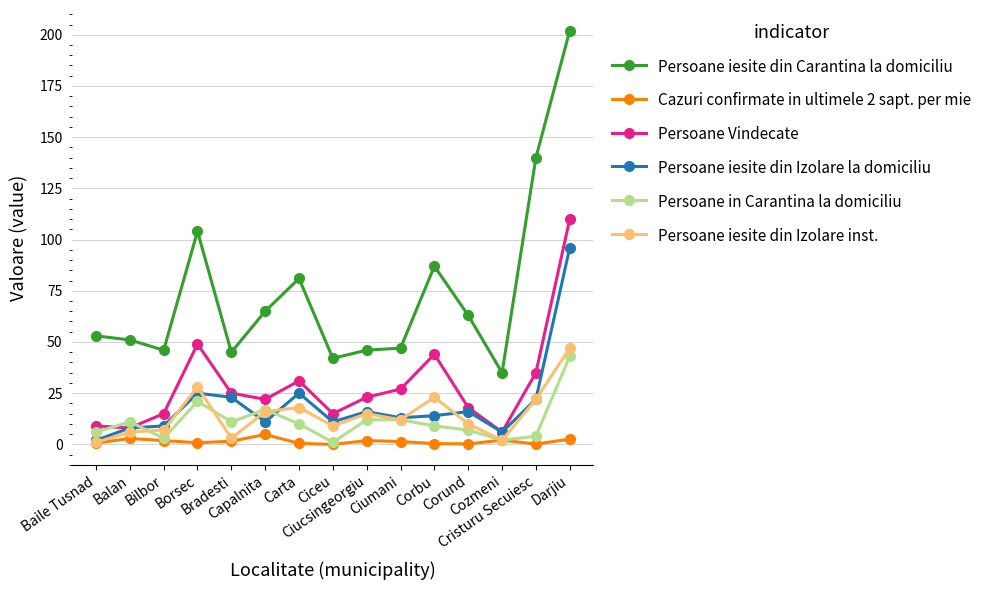

True or false: Persoane iesite din Carantina la domiciliu has a value of 19.2 at Cozmeni.

False